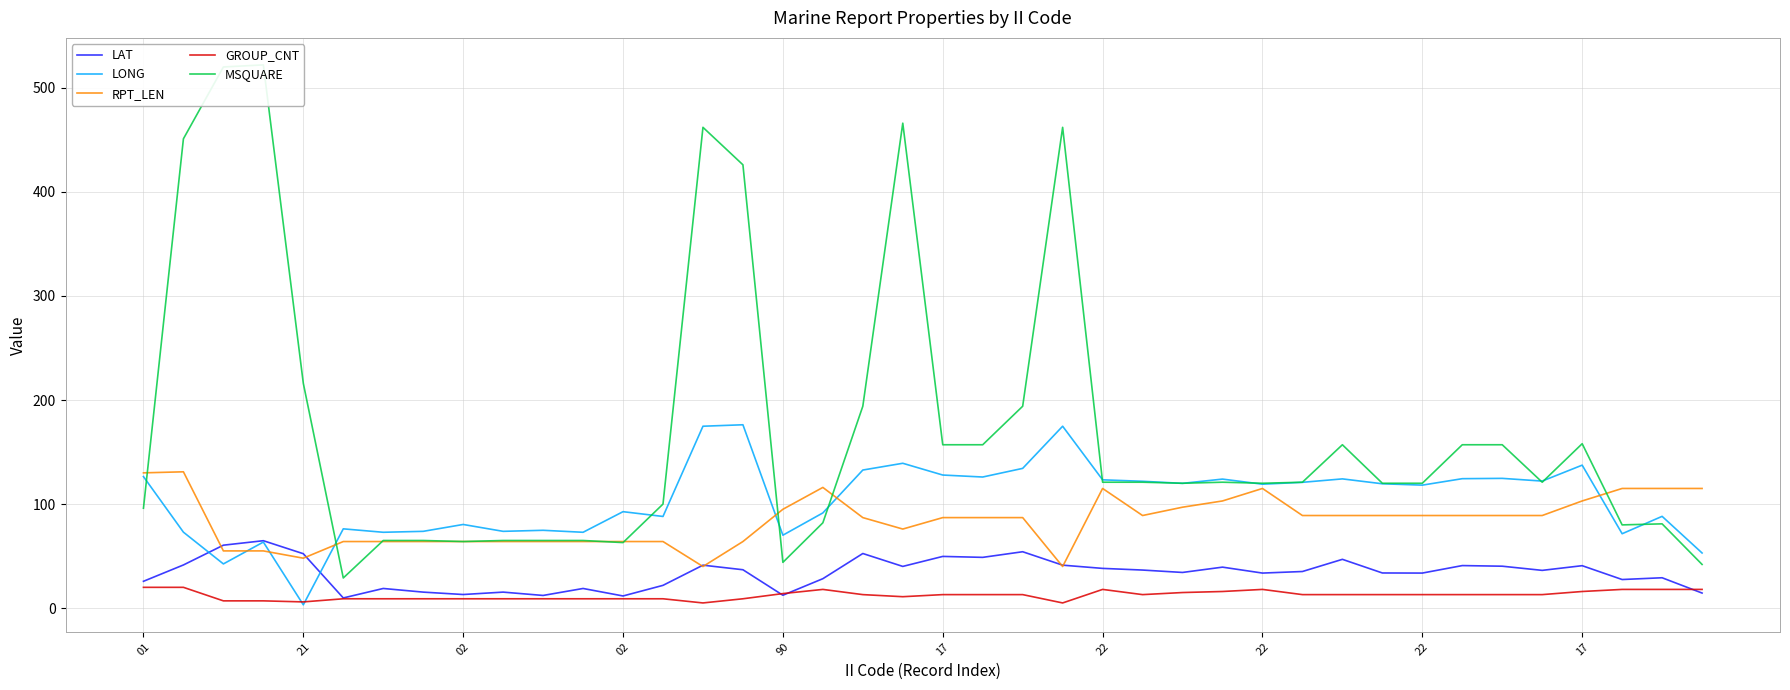

What is the label of the 9th point from the right?

31